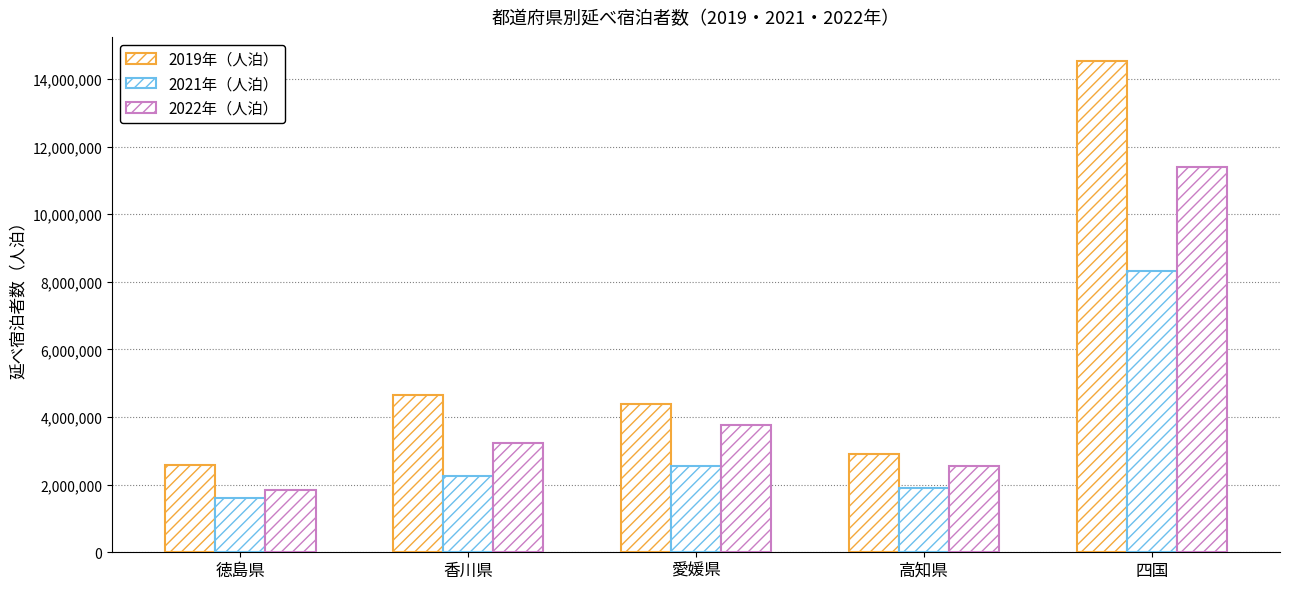

Which has a higher value, 愛媛県 or 徳島県?

愛媛県